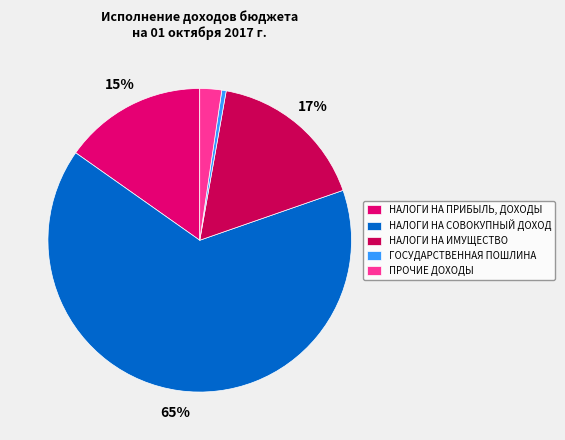

To the nearest percent, what percentage of the pie is НАЛОГИ НА ПРИБЫЛЬ, ДОХОДЫ?

15%